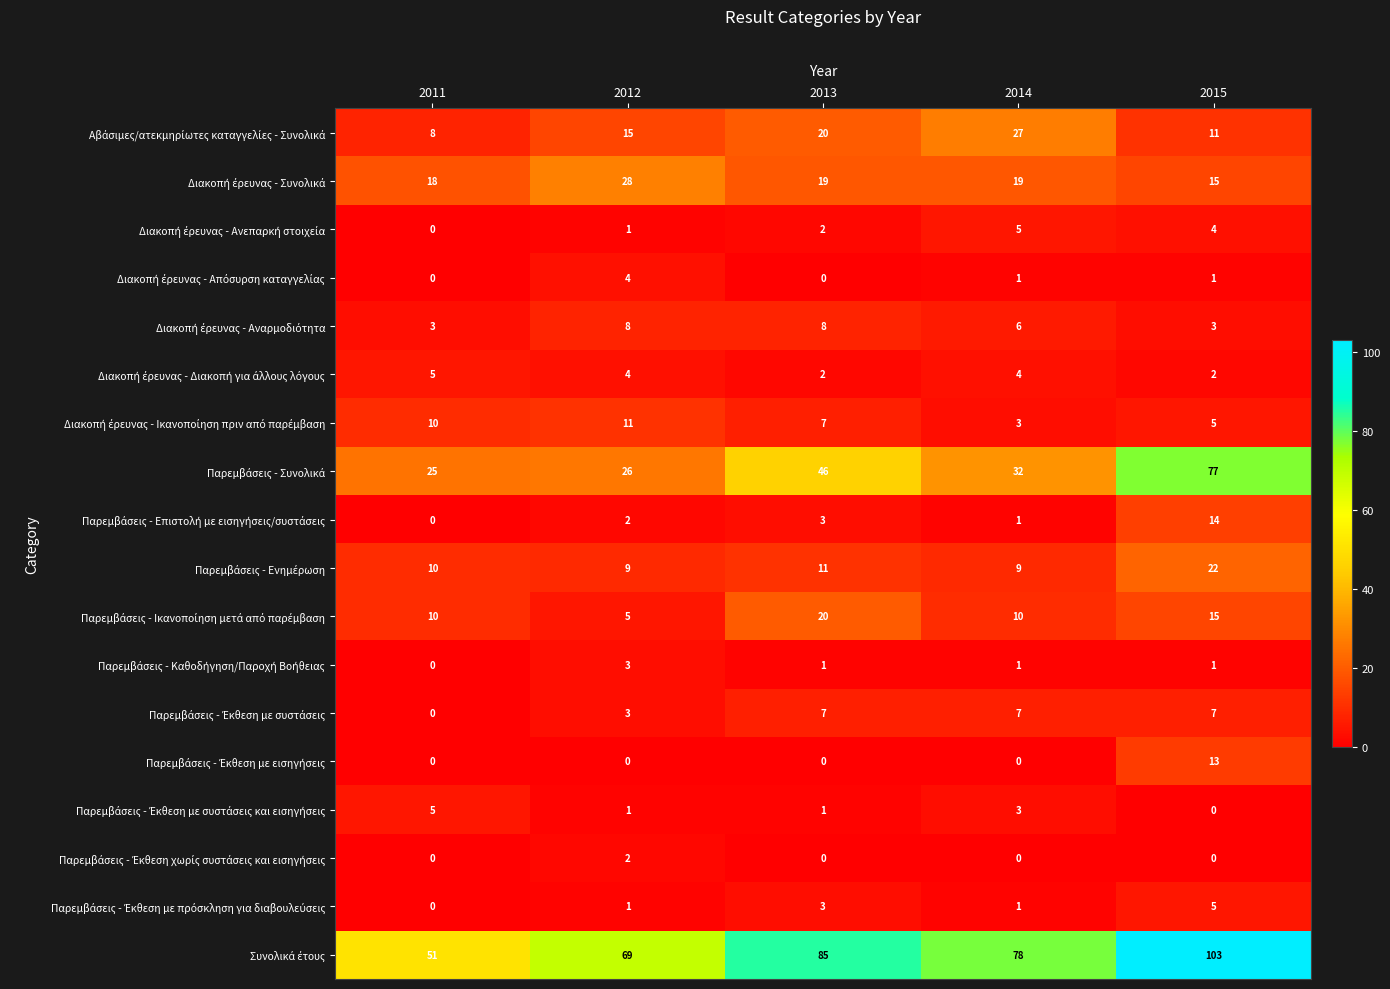

At how many categories does at least one series exceed 52?

4